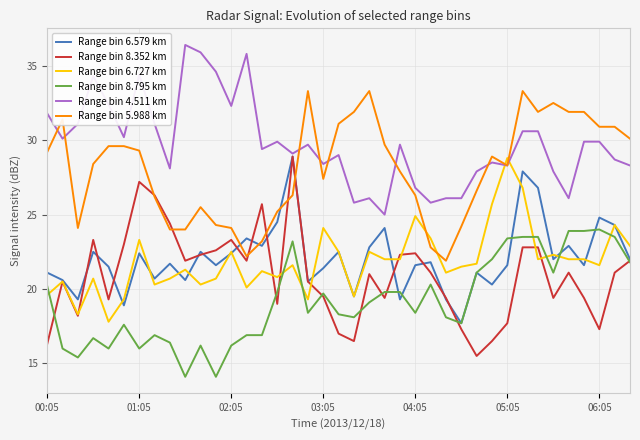

Which series has the widest spread of values?

Range bin 8.352 km